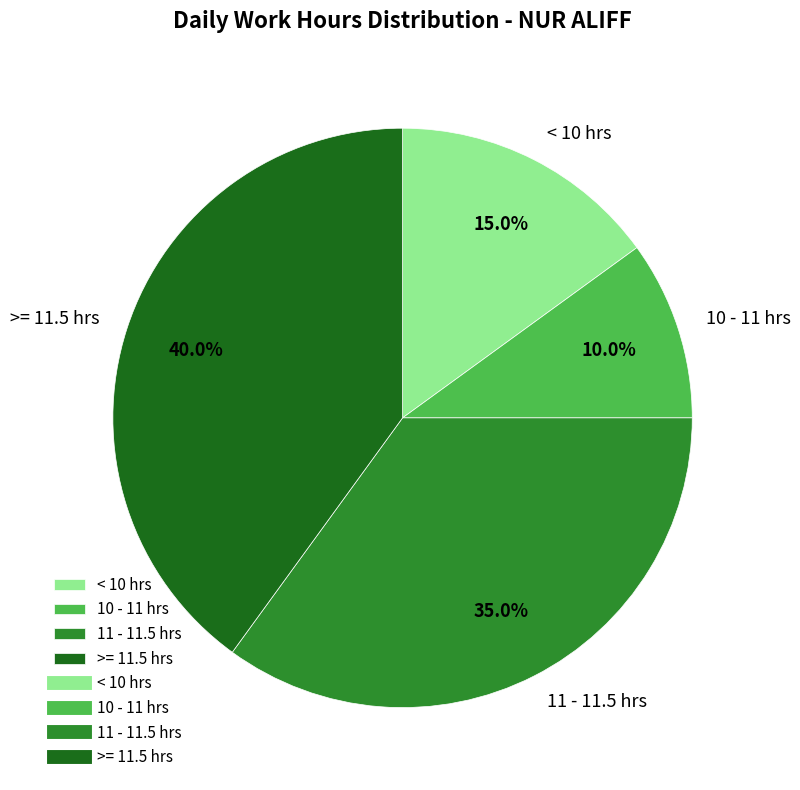

How much of the chart is everything except 11 - 11.5 hrs?

65.0%